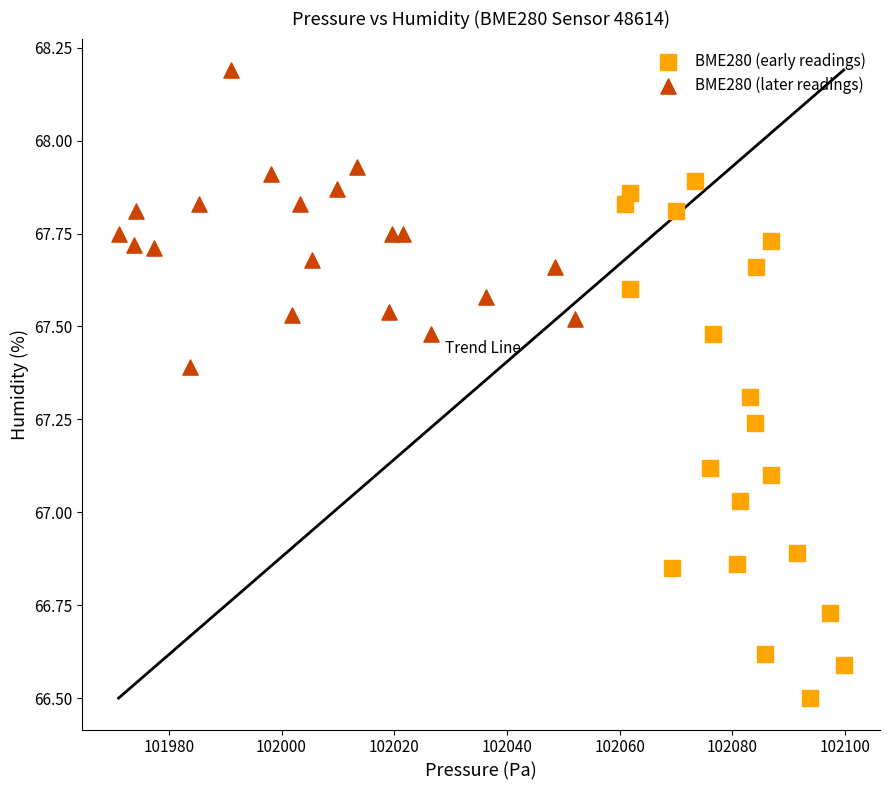

Which series reaches the minimum Y coordinate?

BME280 (early readings)